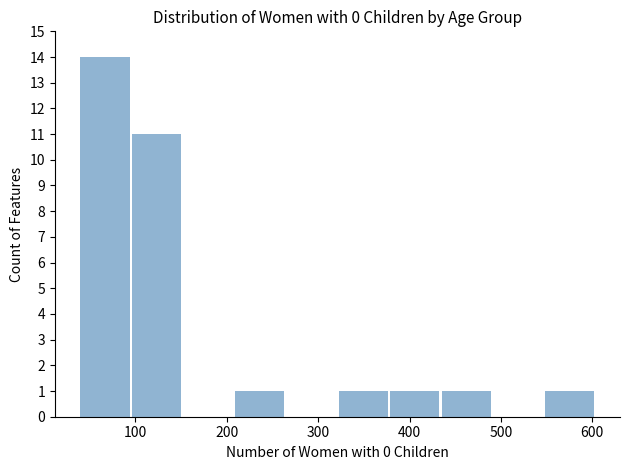

Which range on the x-axis has the tallest bar?

40 to 100